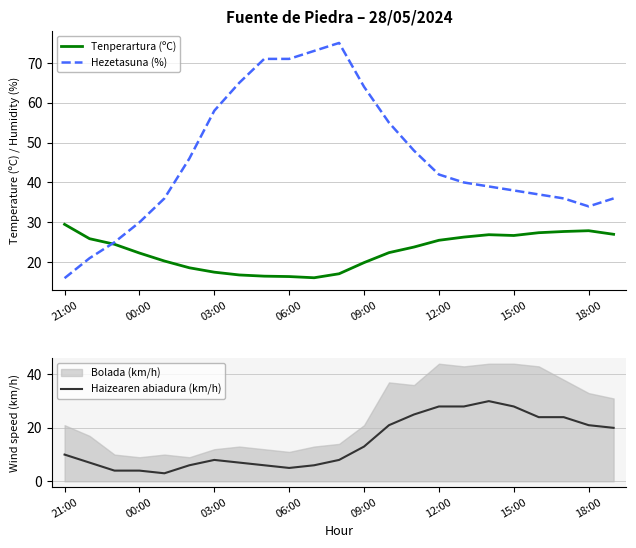

True or false: Tenperartura (ºC) and Hezetasuna (%) cross at least once.

True